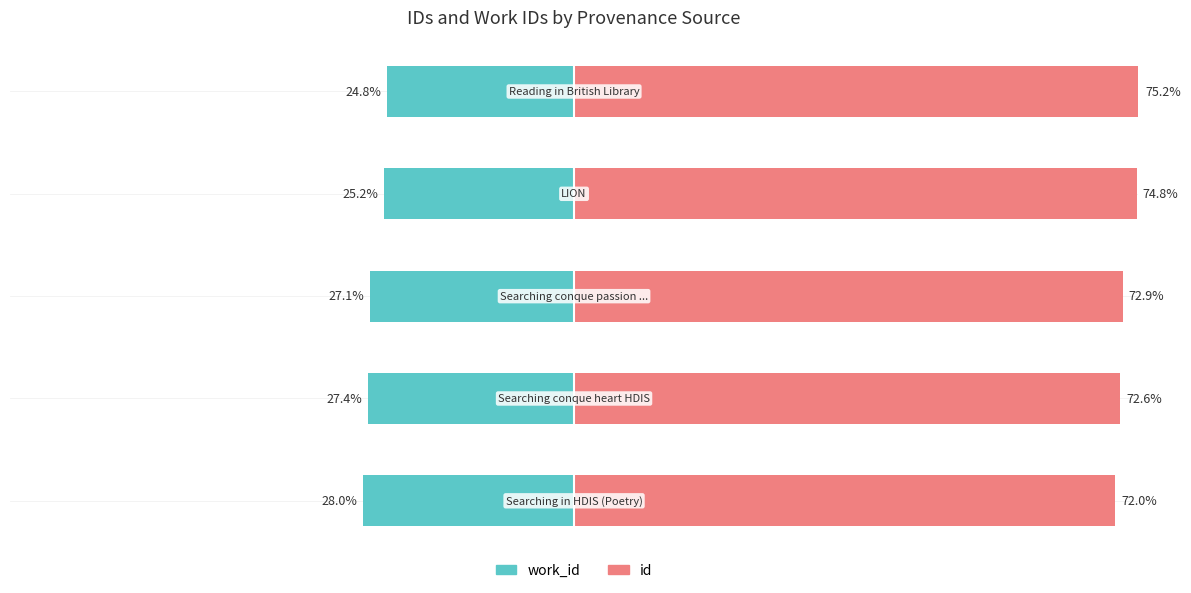

How many groups of bars are there?

5